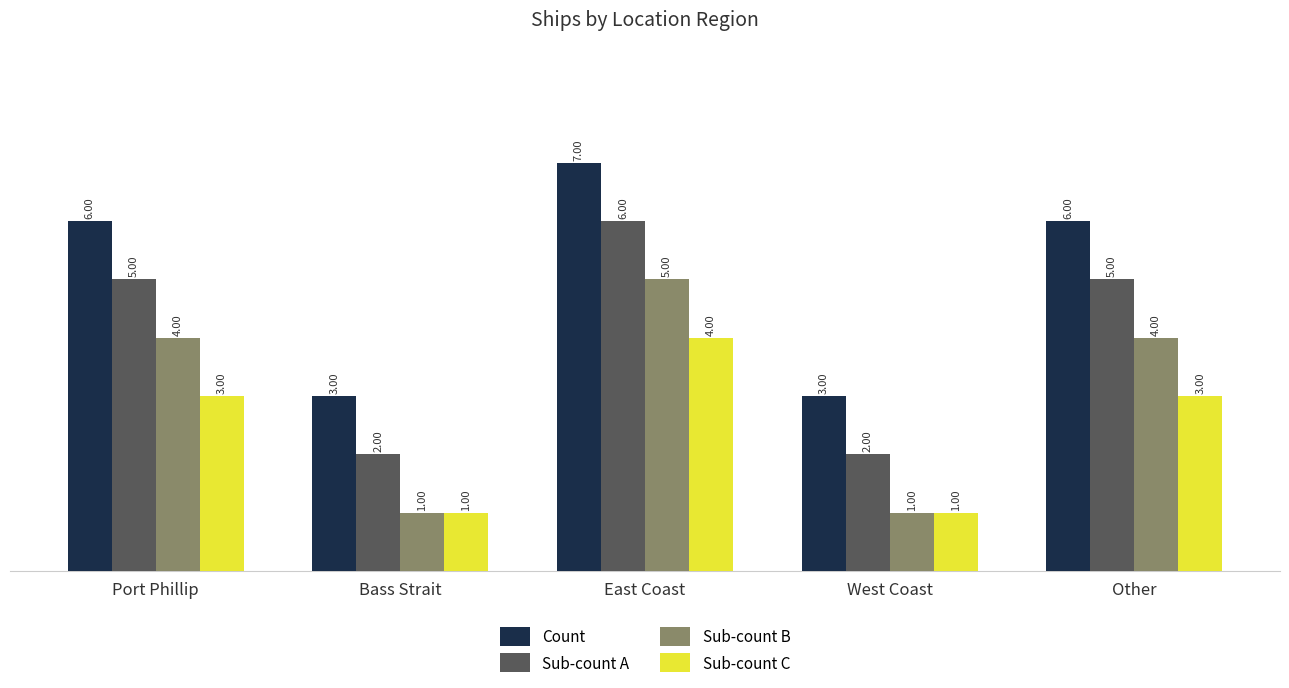

What is the average value of the Sub-count B series?

3